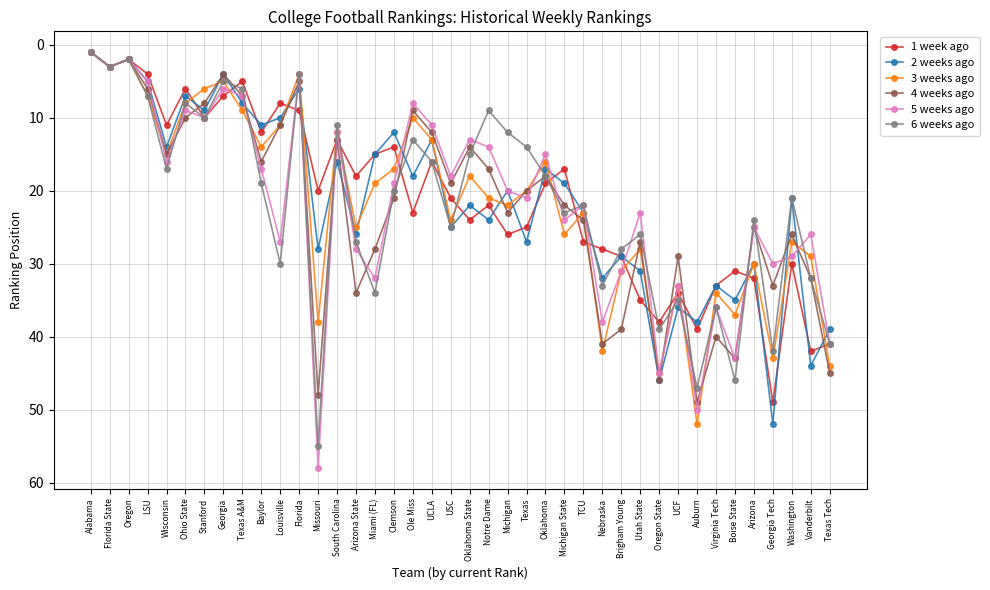

At which category does the chart reach its minimum across all series?

Alabama